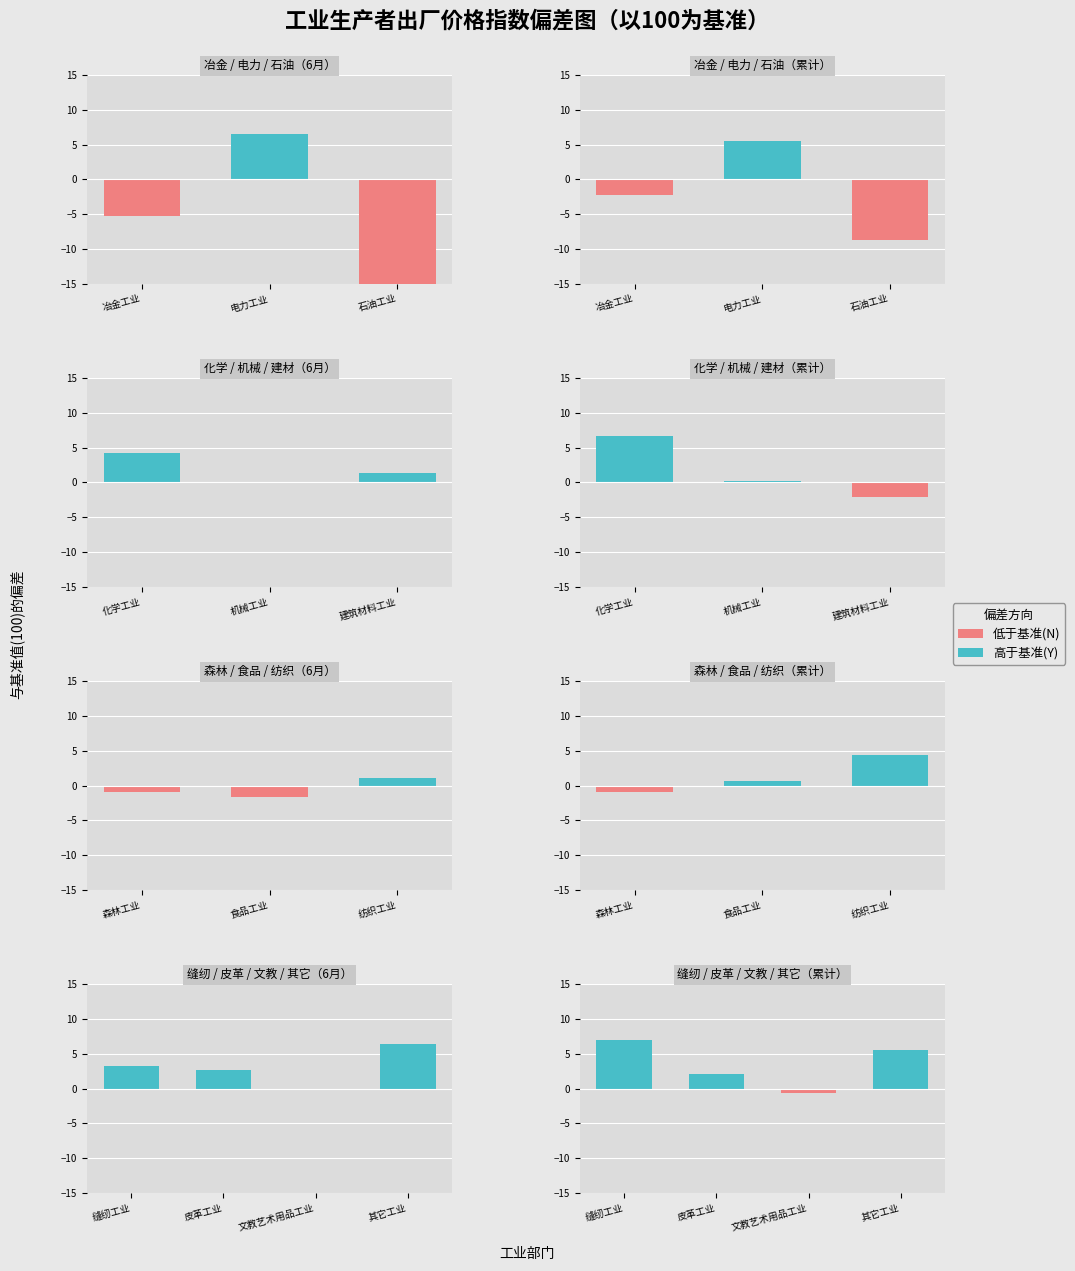

What is the value of the 6月 bar at the 13th from the left?

106.4